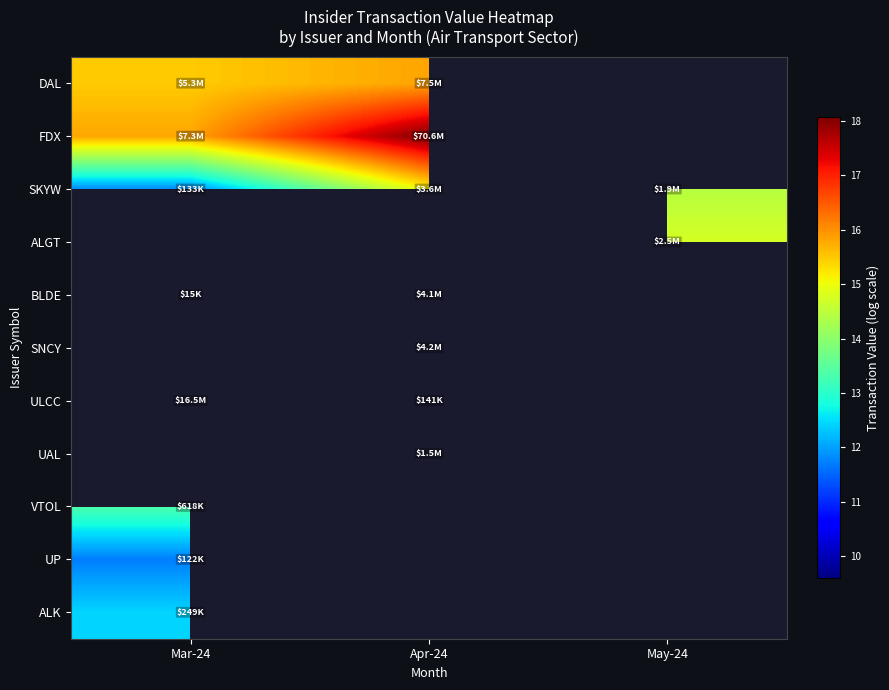

Count the number of data series in this chart.

11